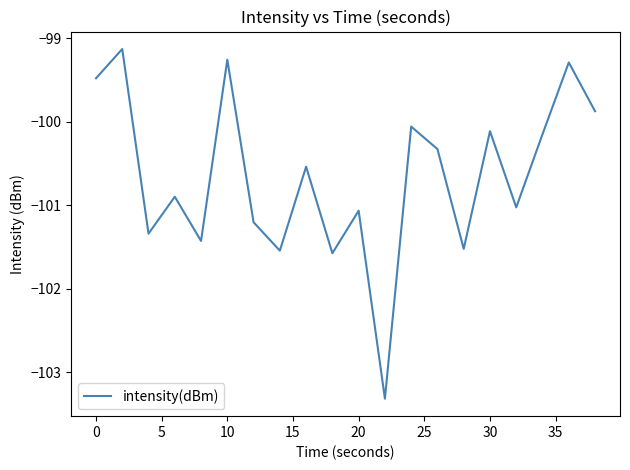

What is the minimum value shown in the chart?

-103.3